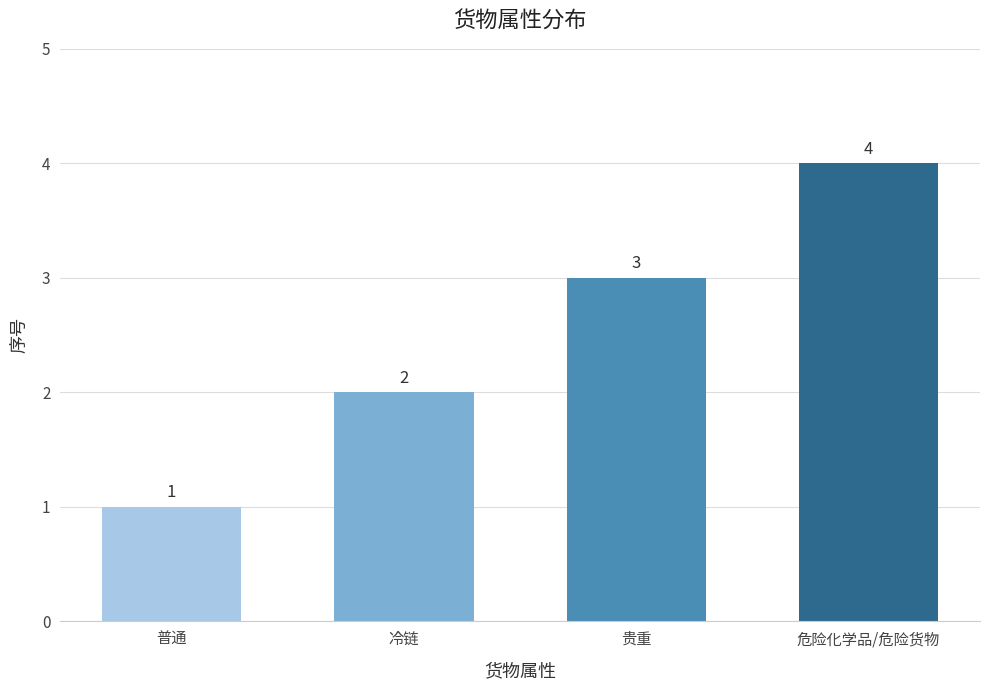

Rank the categories by value from lowest to highest.

普通, 冷链, 贵重, 危险化学品/危险货物